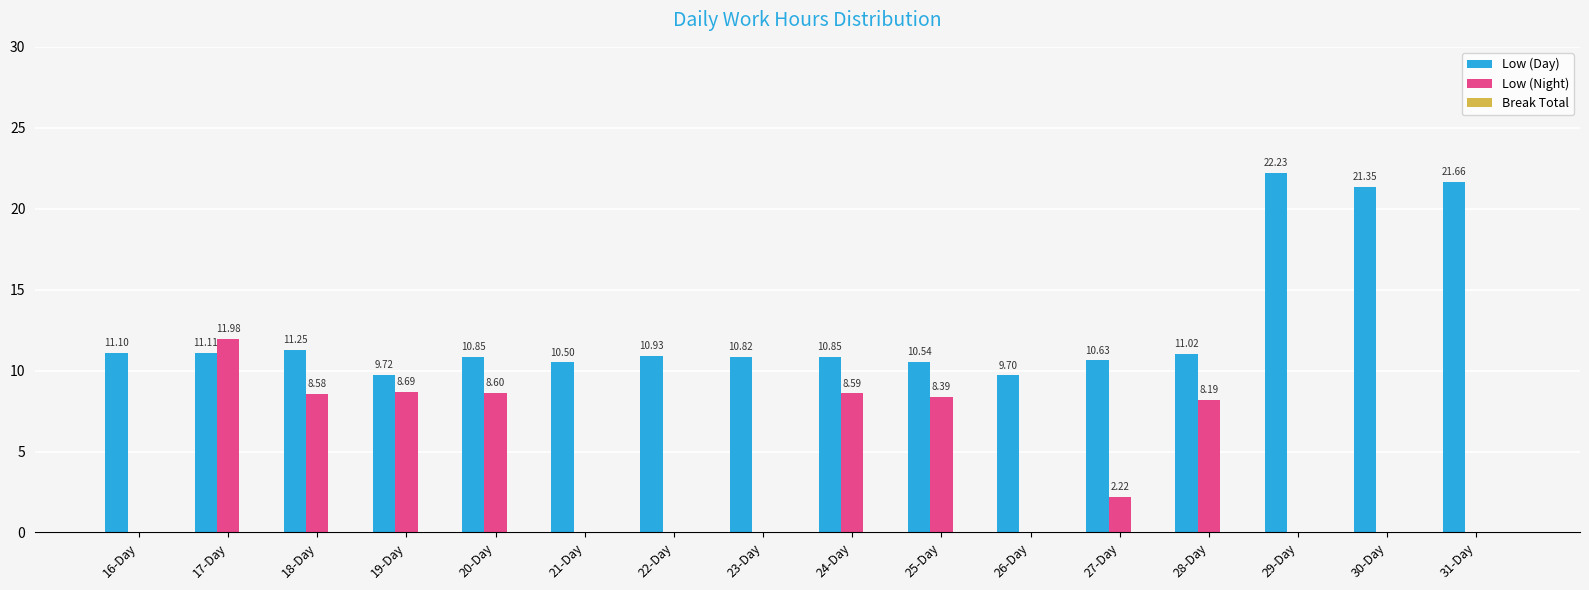

What is the sum of all Low (Day) values?

204.3